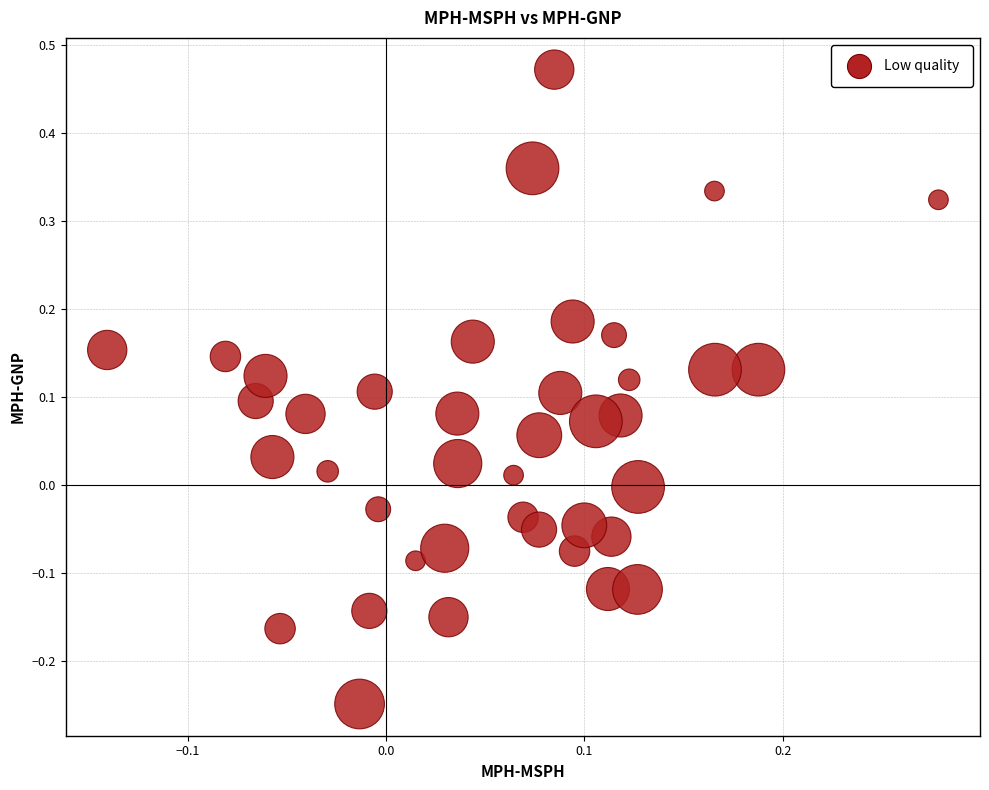

What is the range of Y values (max minus min)?

0.7